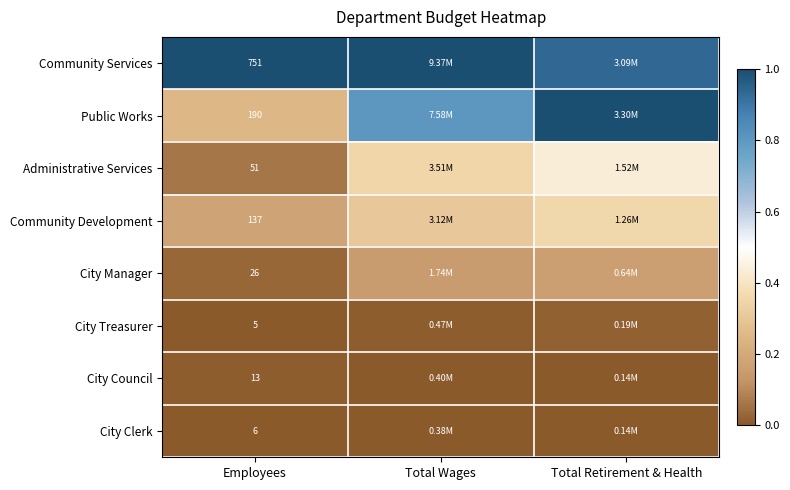

At Employees, list the series in order from smallest to largest.

City Treasurer, City Clerk, City Council, City Manager, Administrative Services, Community Development, Public Works, Community Services